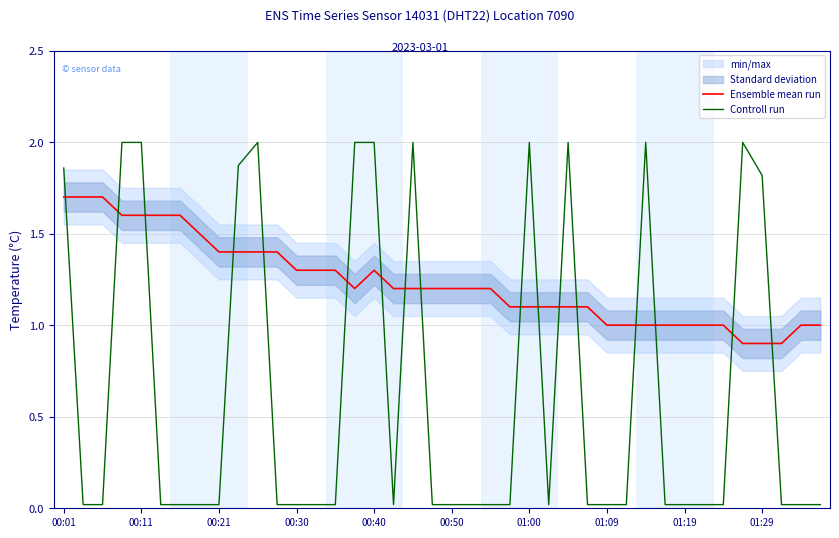

At which category does Ensemble mean run reach its first local valley?

15